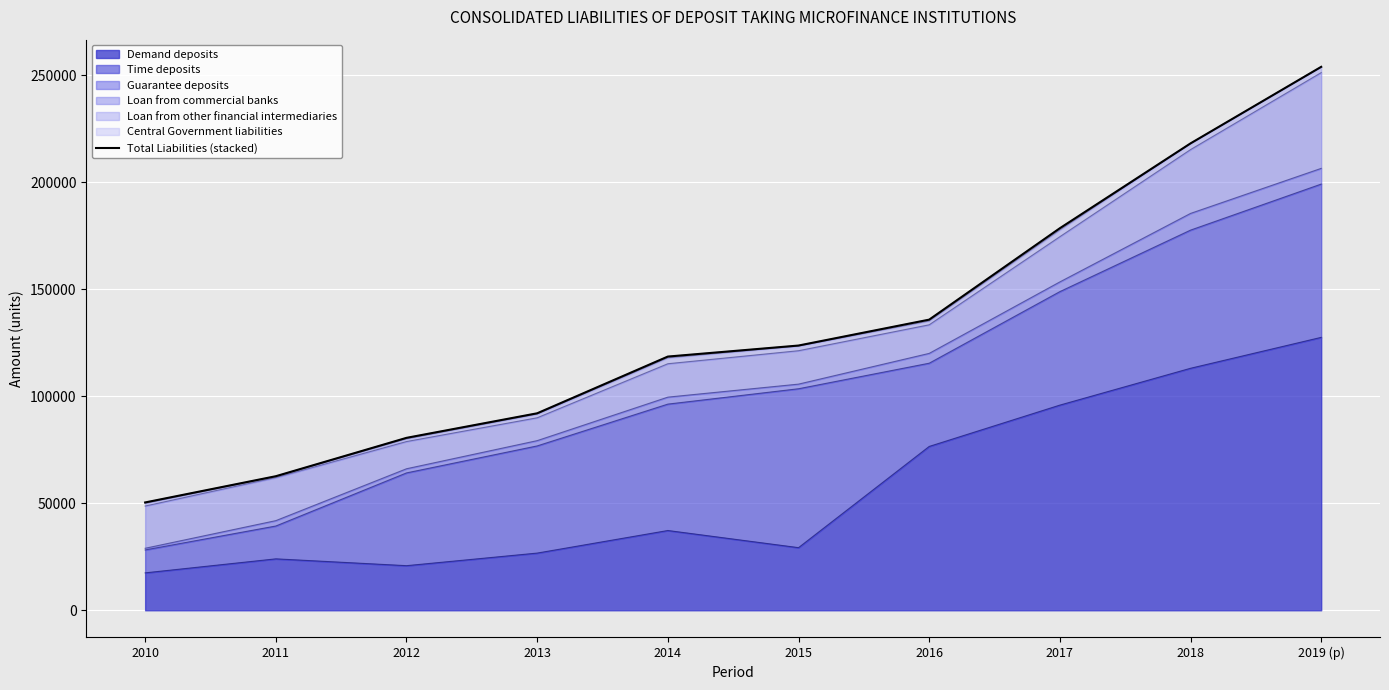

Where does the data first go above 123654?

2015